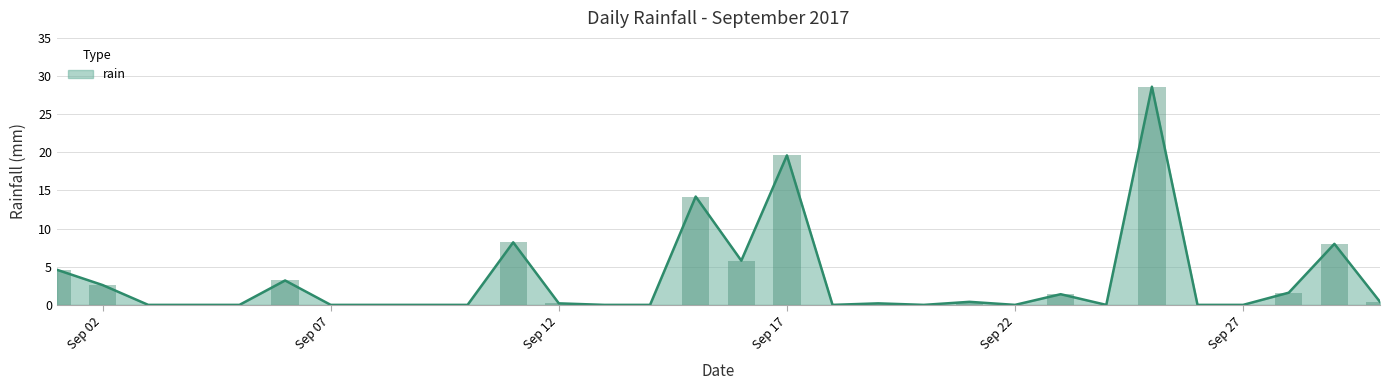

What is the change in value from 2017-09-27 to 2017-09-28?

+1.6